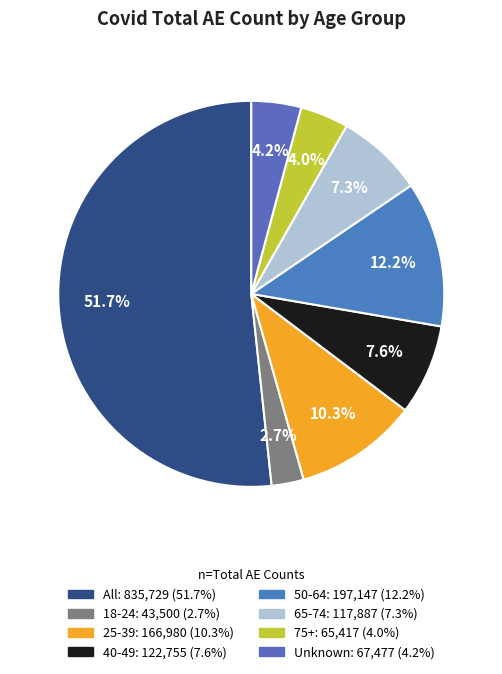

How much of the chart is everything except Unknown?

95.8%